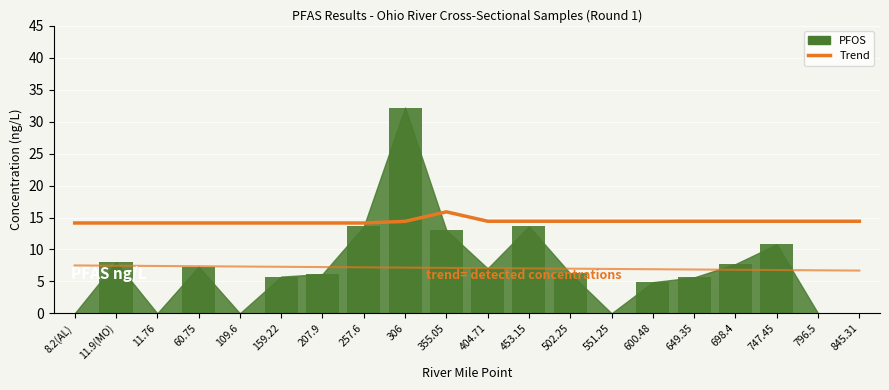

What is the average value of the Trend series?

14.4